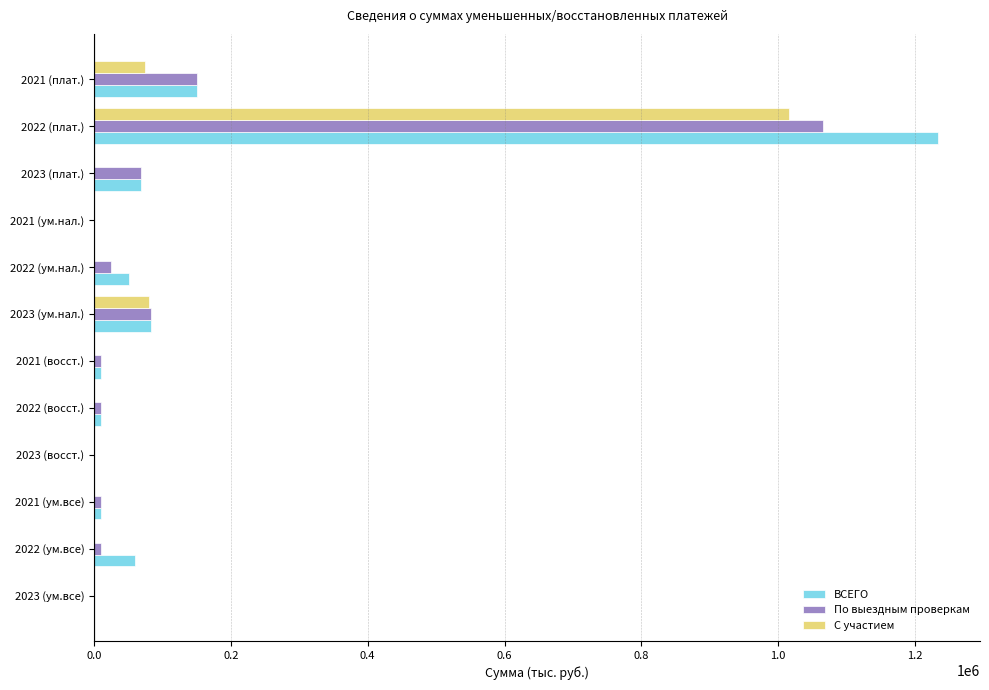

Where is По выездным проверкам nearest to the value 533068?

2021 (плат.)